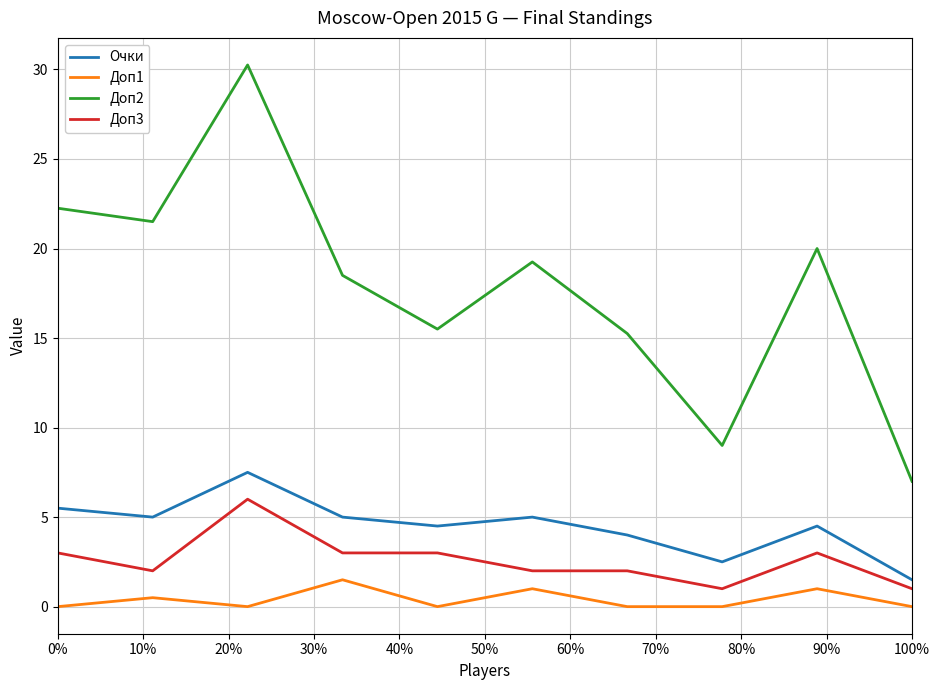

List the series in order of their peak value, lowest first.

Доп1, Доп3, Очки, Доп2